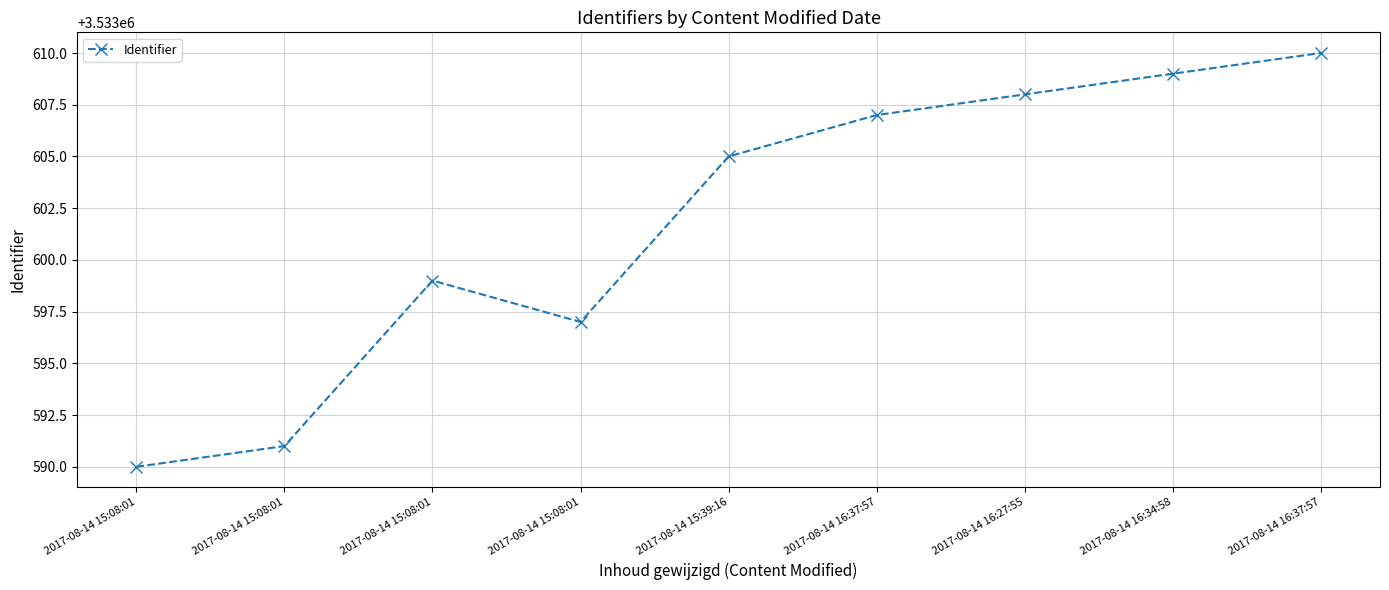

Reading left to right, transcribe all the data shown in this chart.

3533590	3533591	3533599	3533597	3533605	3533607	3533608	3533609	3533610